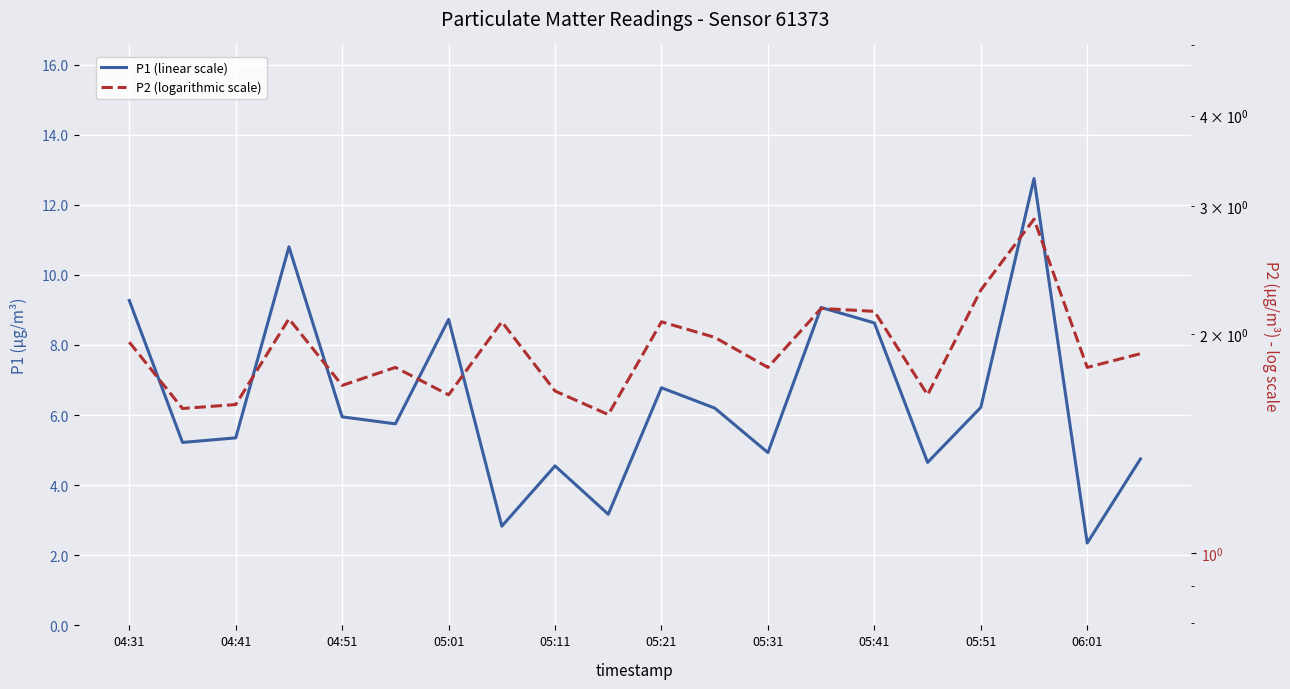

Which has a higher value, 05:41 or 05:31?

05:41